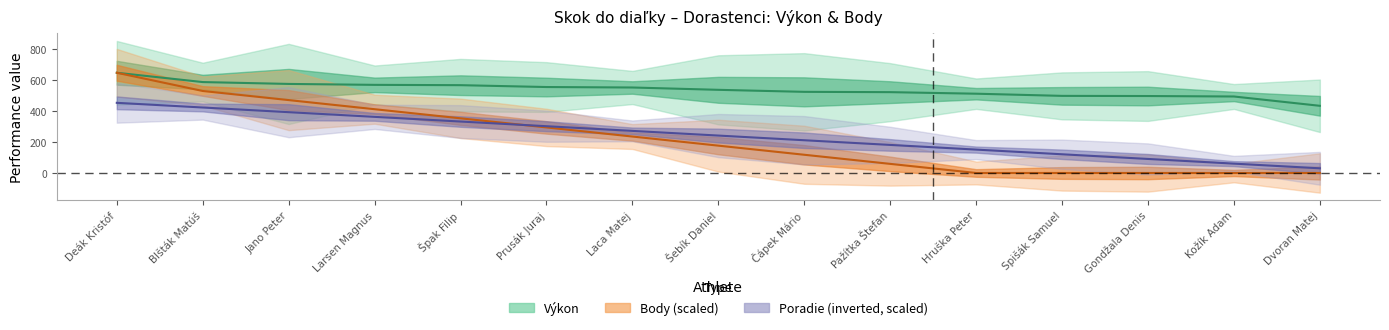

How many lines are shown in the chart?

3